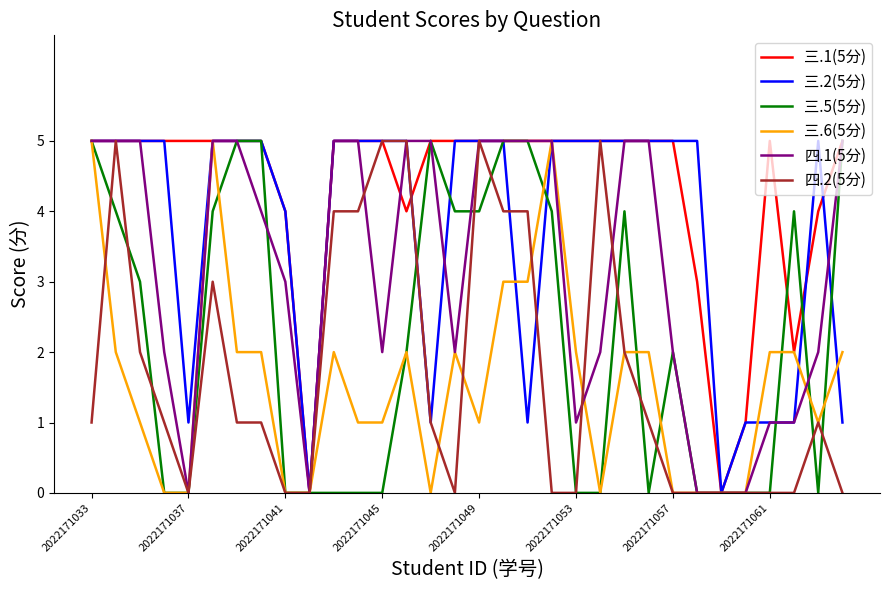

Which series has the largest total across all categories?

三.1(5分)